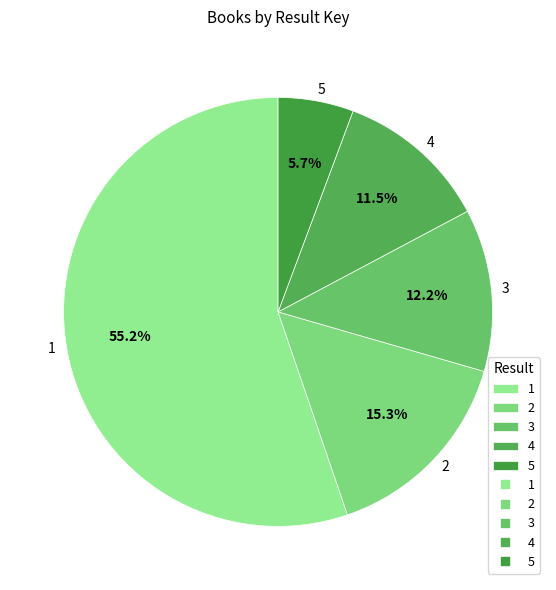

What is the ratio of the value at 4 to the value at 3?

0.9